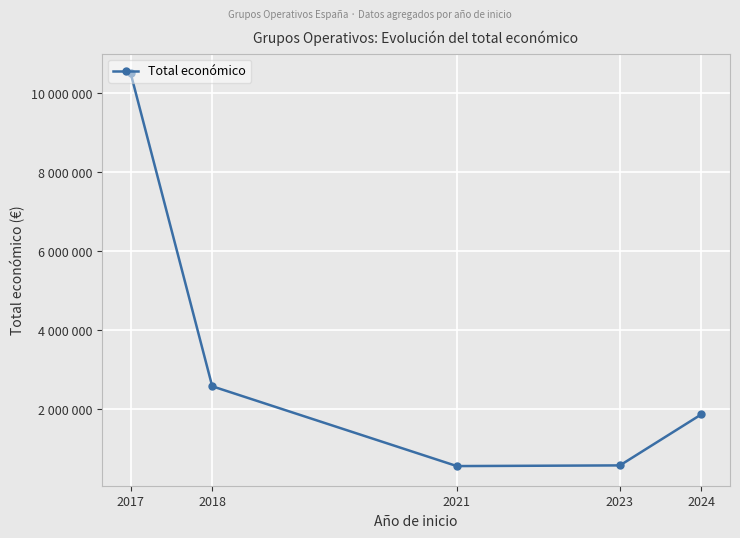

List the labels in order of value, smallest first.

2021, 2023, 2024, 2018, 2017